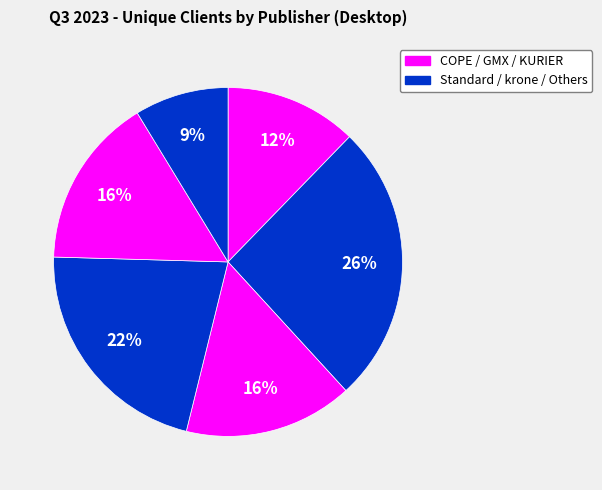

Count the number of slices in the pie.

6